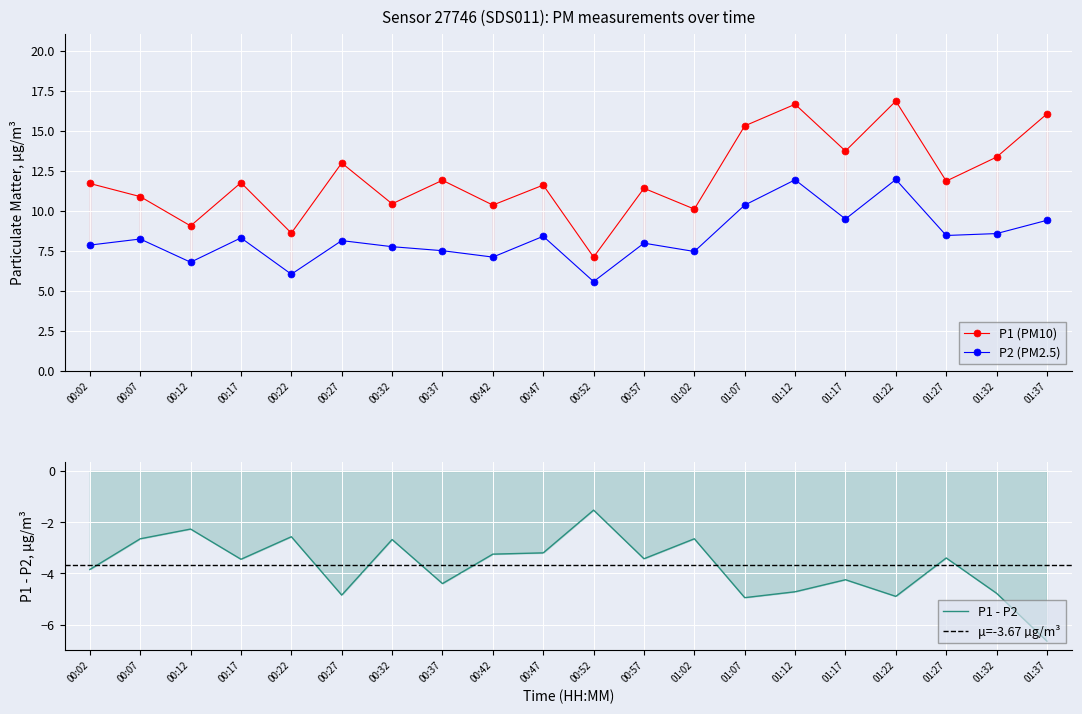

What are all the series names shown in the legend?

P1, P2